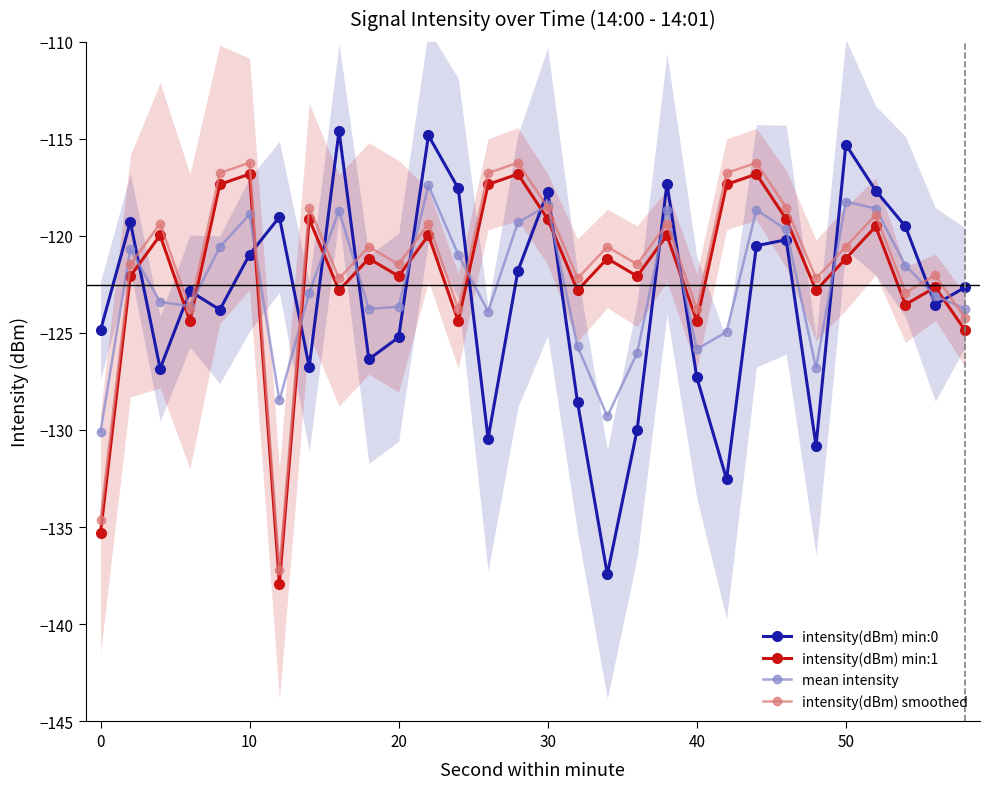

How many times do intensity(dBm) smoothed and intensity(dBm) min:0 cross each other?

16